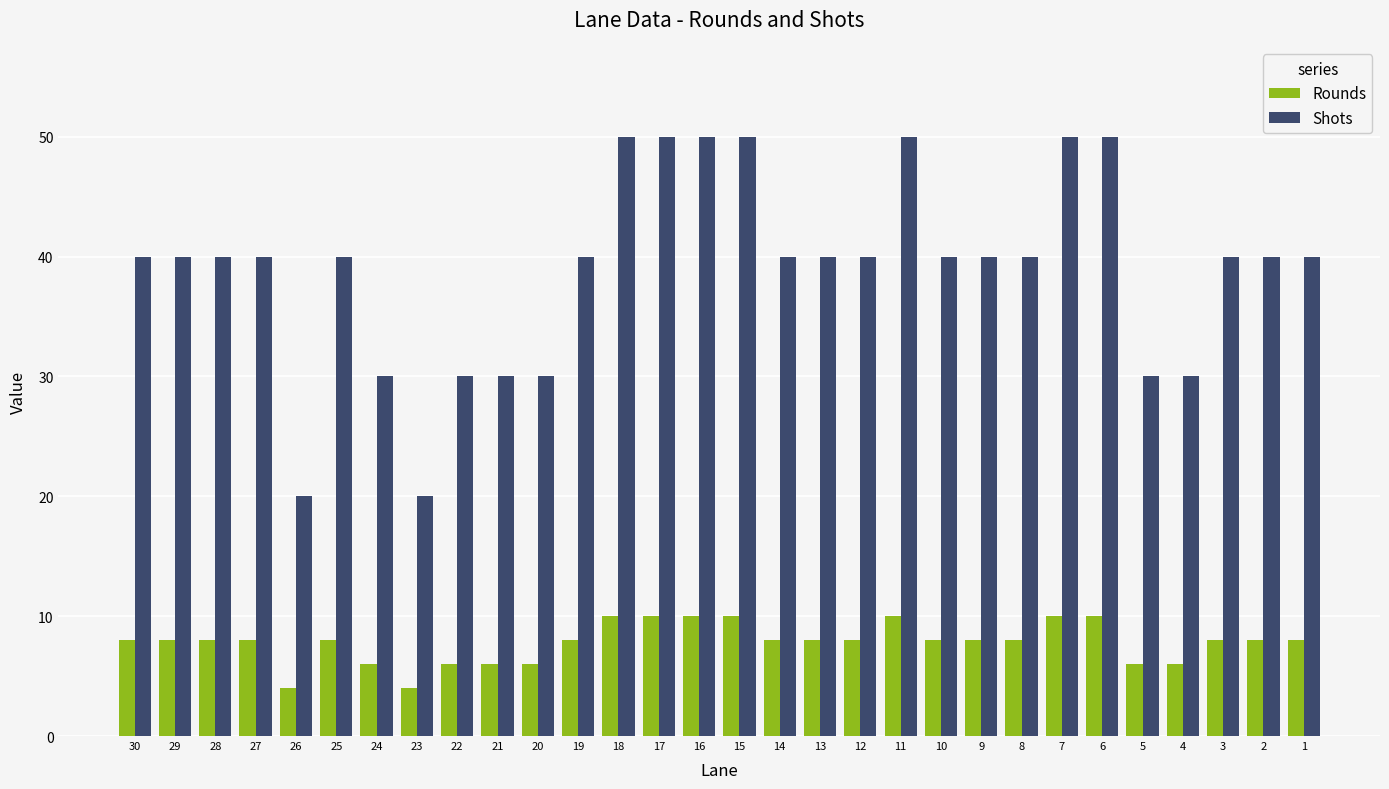

What is the spread (max minus min) of values at 17?

40